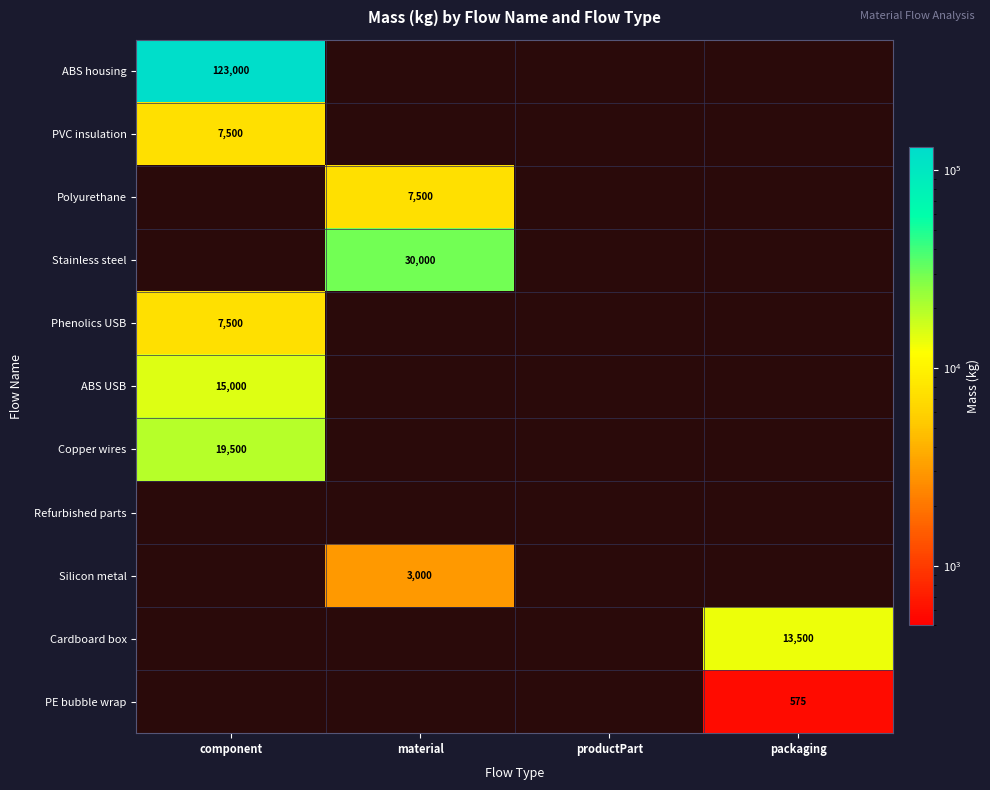

Which category has the lowest value across all series?

packaging